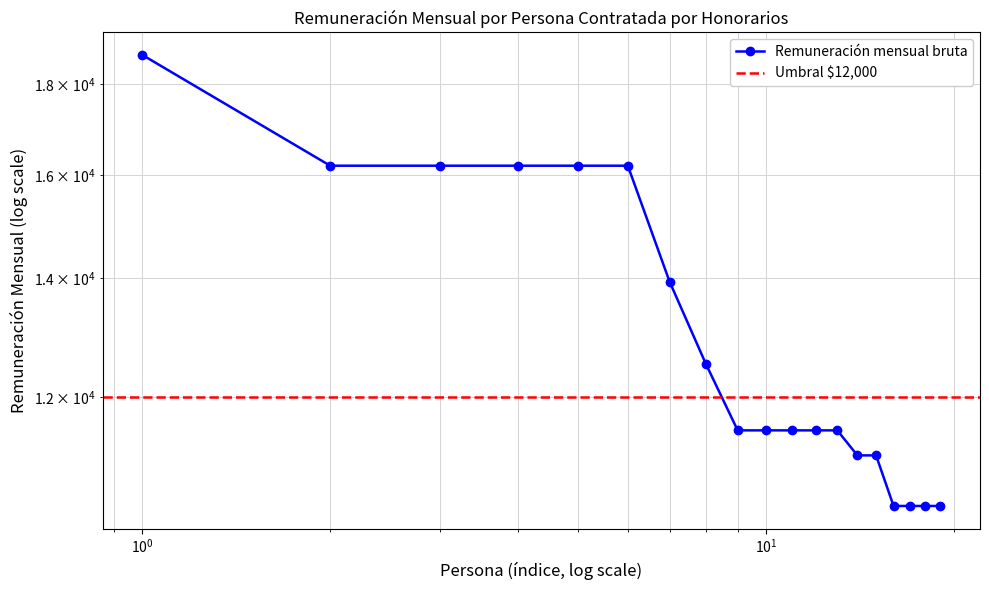

What is the value of the 12th point from the left?

11496